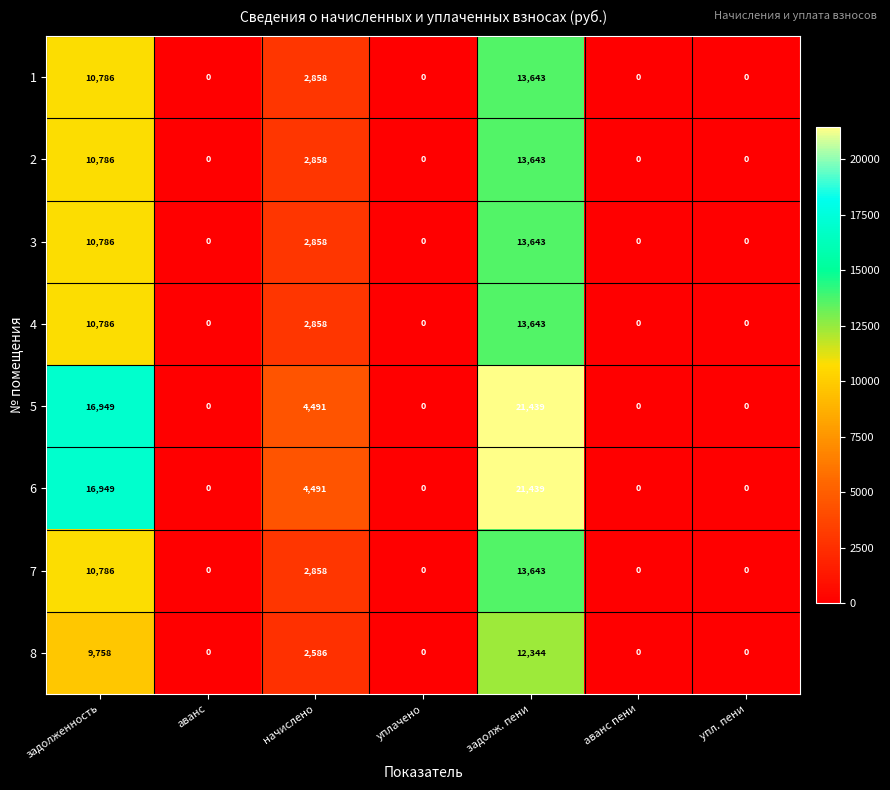

The value of 1 at задолженность is 10786. True or false?

True